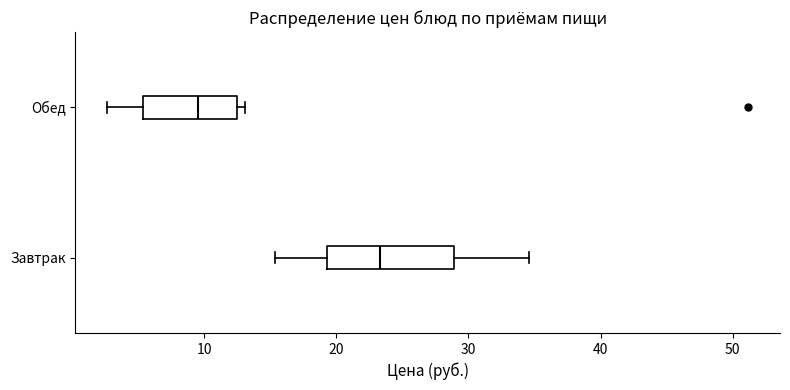

Comparing the boxes themselves (not the whiskers), which one is the widest?

Завтрак